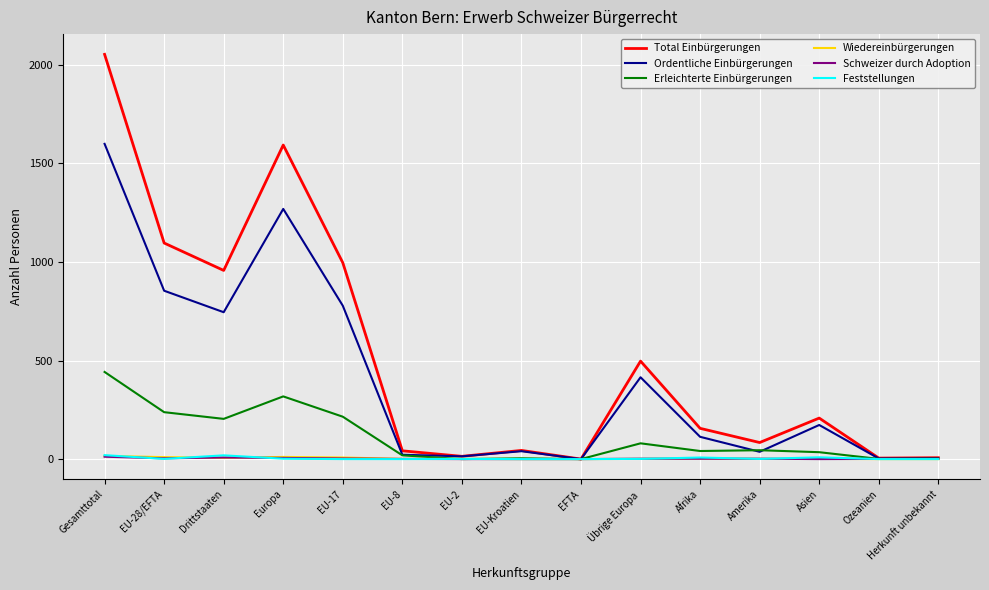

Which label corresponds to the largest value in the chart?

Gesamttotal